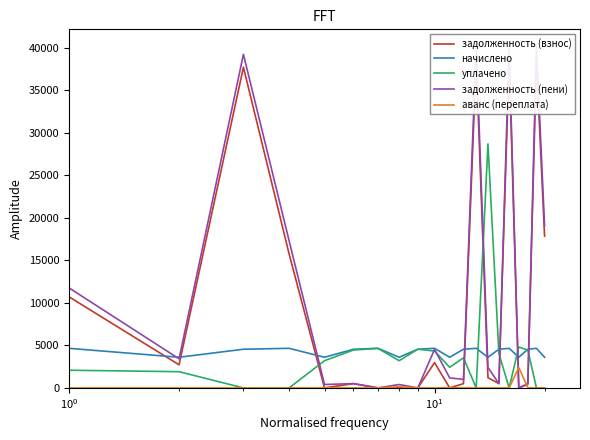

How many data points in задолженность (взнос) are less than 1202?

10